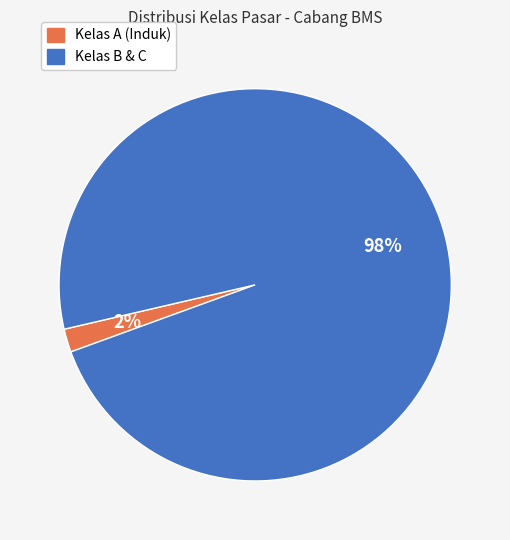

Is there a majority slice in this chart?

Yes